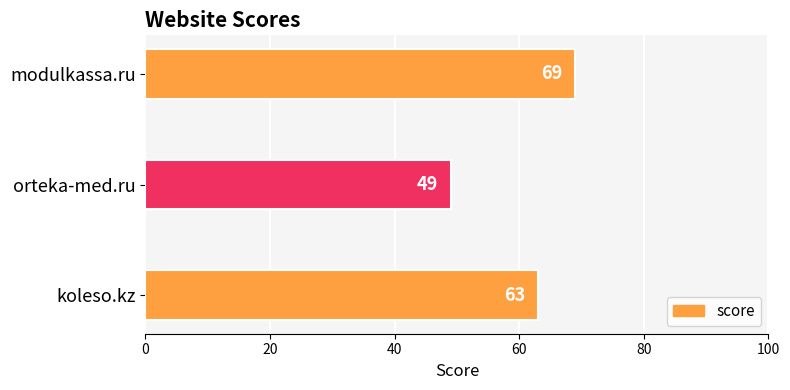

What is the minimum value shown in the chart?

49